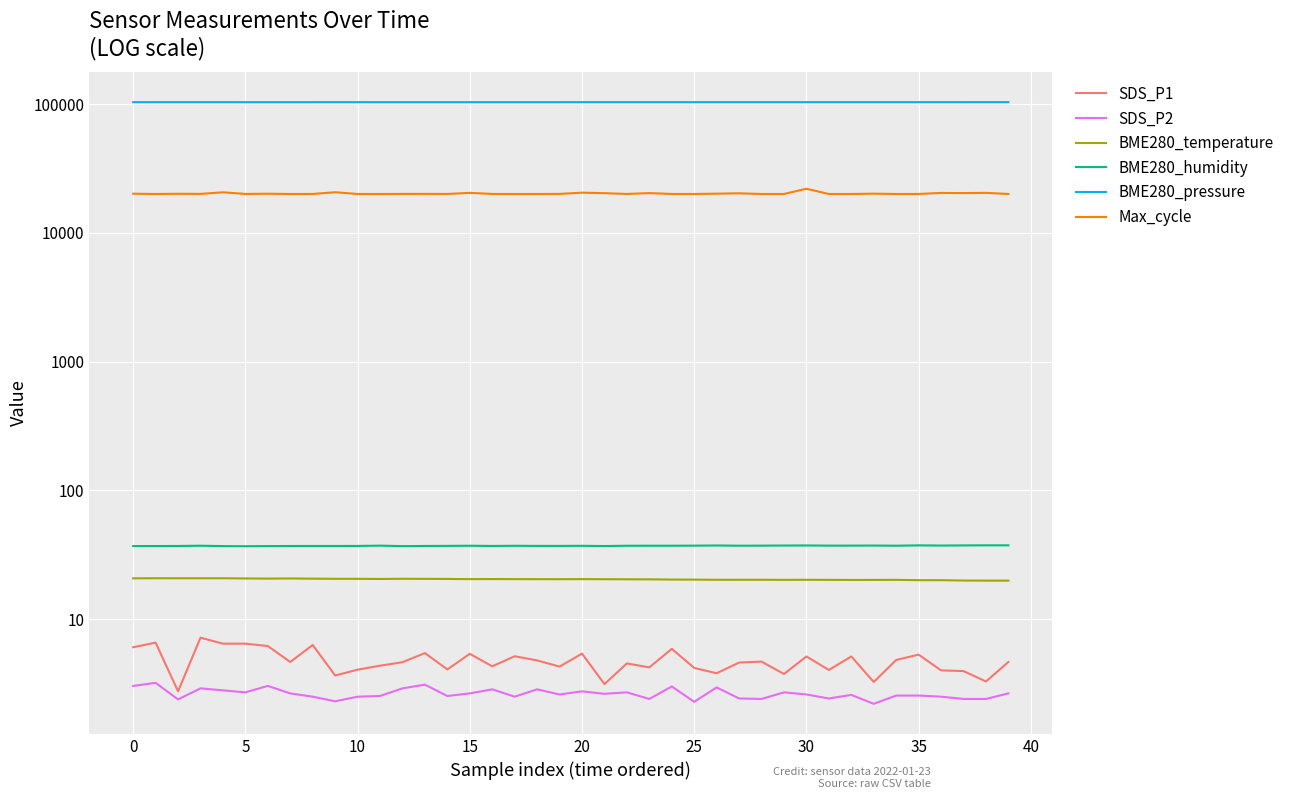

The SDS_P2 series shows 1.1 at 39. True or false?

False